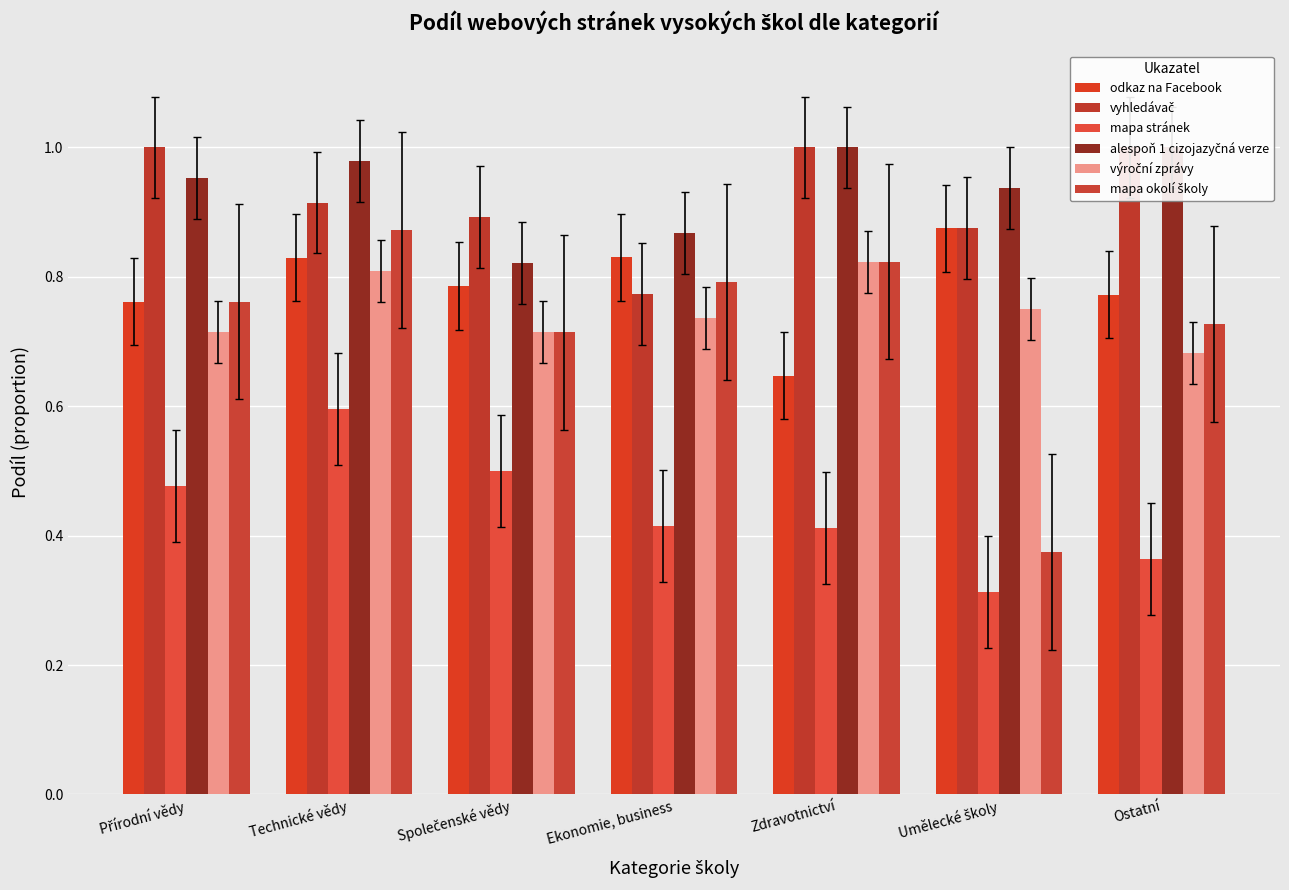

At how many categories does at least one series exceed 0?

7